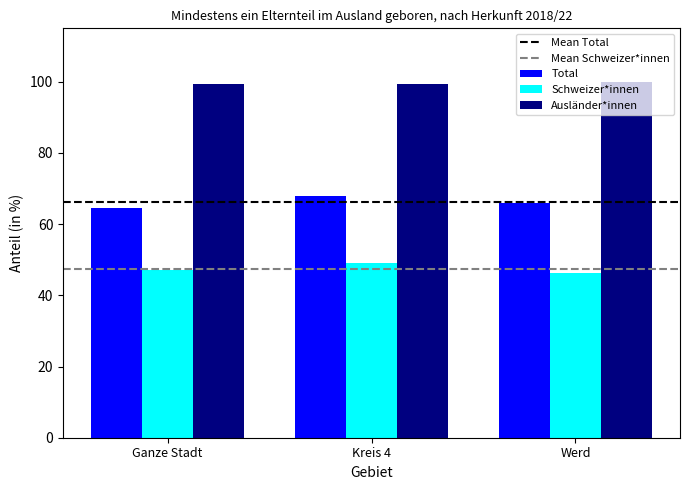

What is the difference between the highest and lowest values at Kreis 4?

50.2